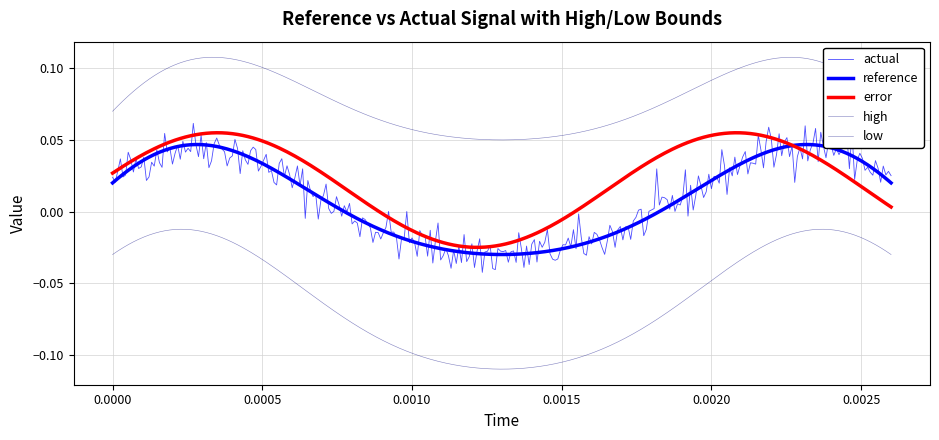

True or false: low has more than 0 interior local peaks.

True